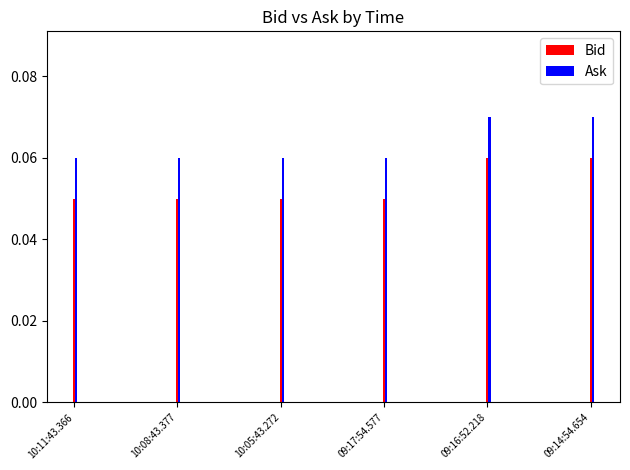

Rank the series by their average value, from lowest to highest.

Bid, Ask